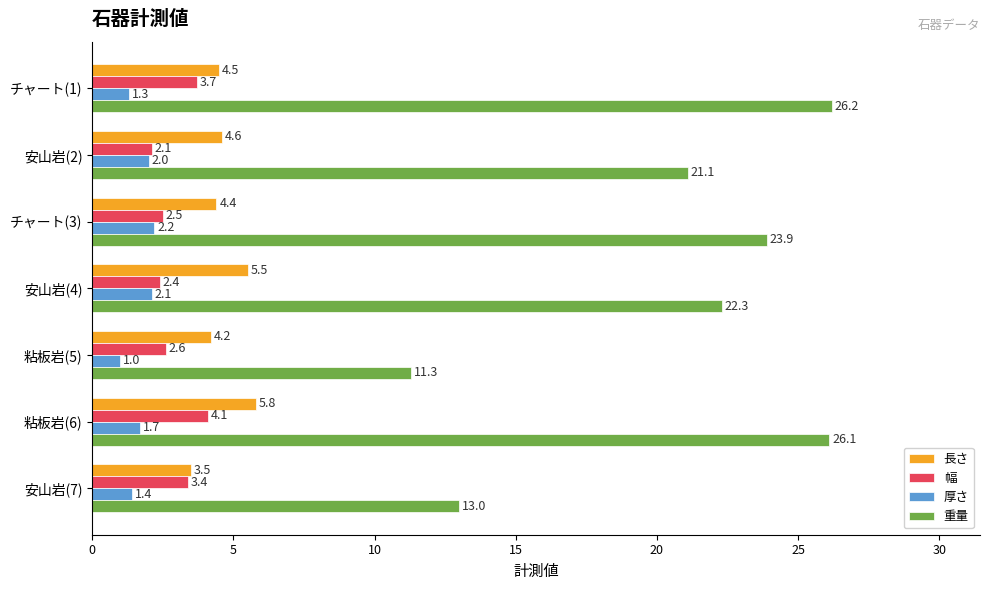

What is the sum of all 厚さ values?

11.7